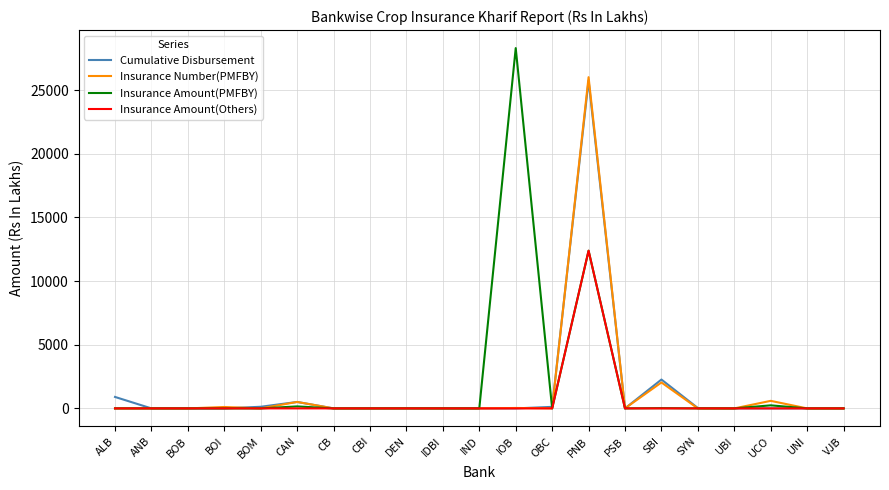

Which series has the largest range (max minus min)?

Insurance Amount(PMFBY)